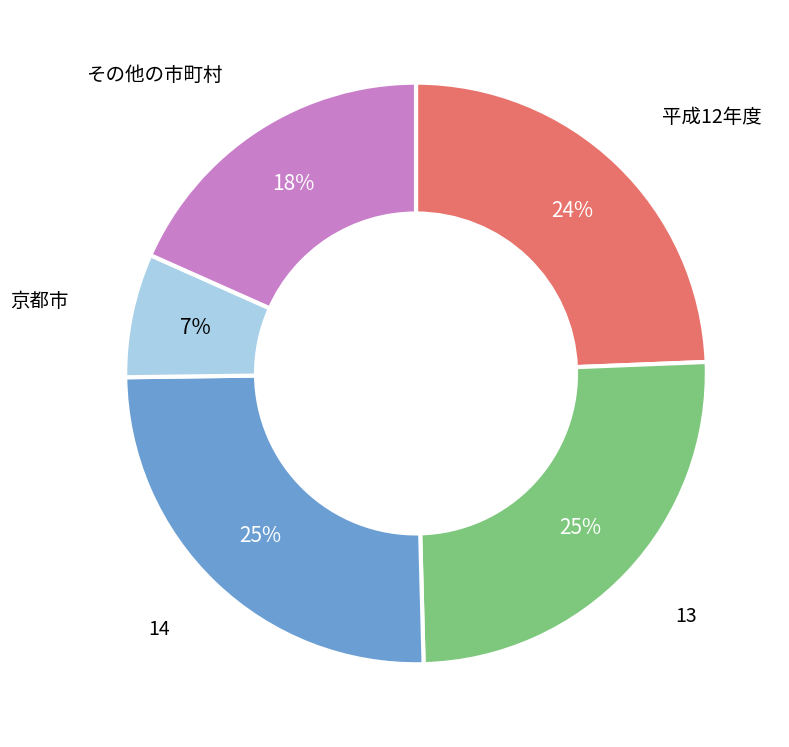

Is there any slice that represents more than half of the pie?

No